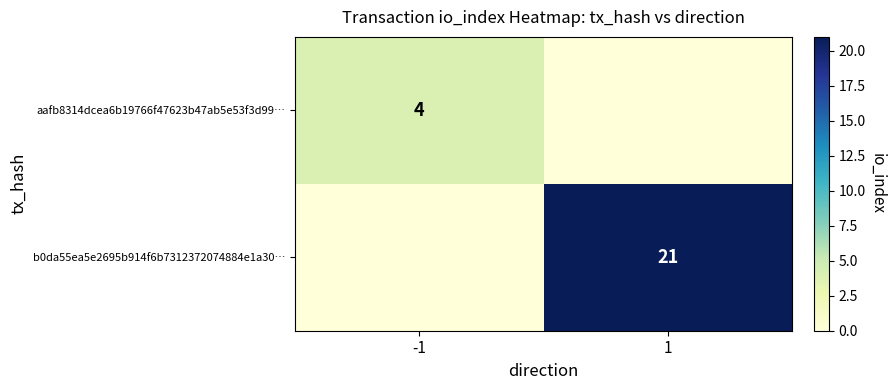

Is it true that b0da55ea5e2695b914f6b7312372074884e1a30… equals 21 at 1?

True